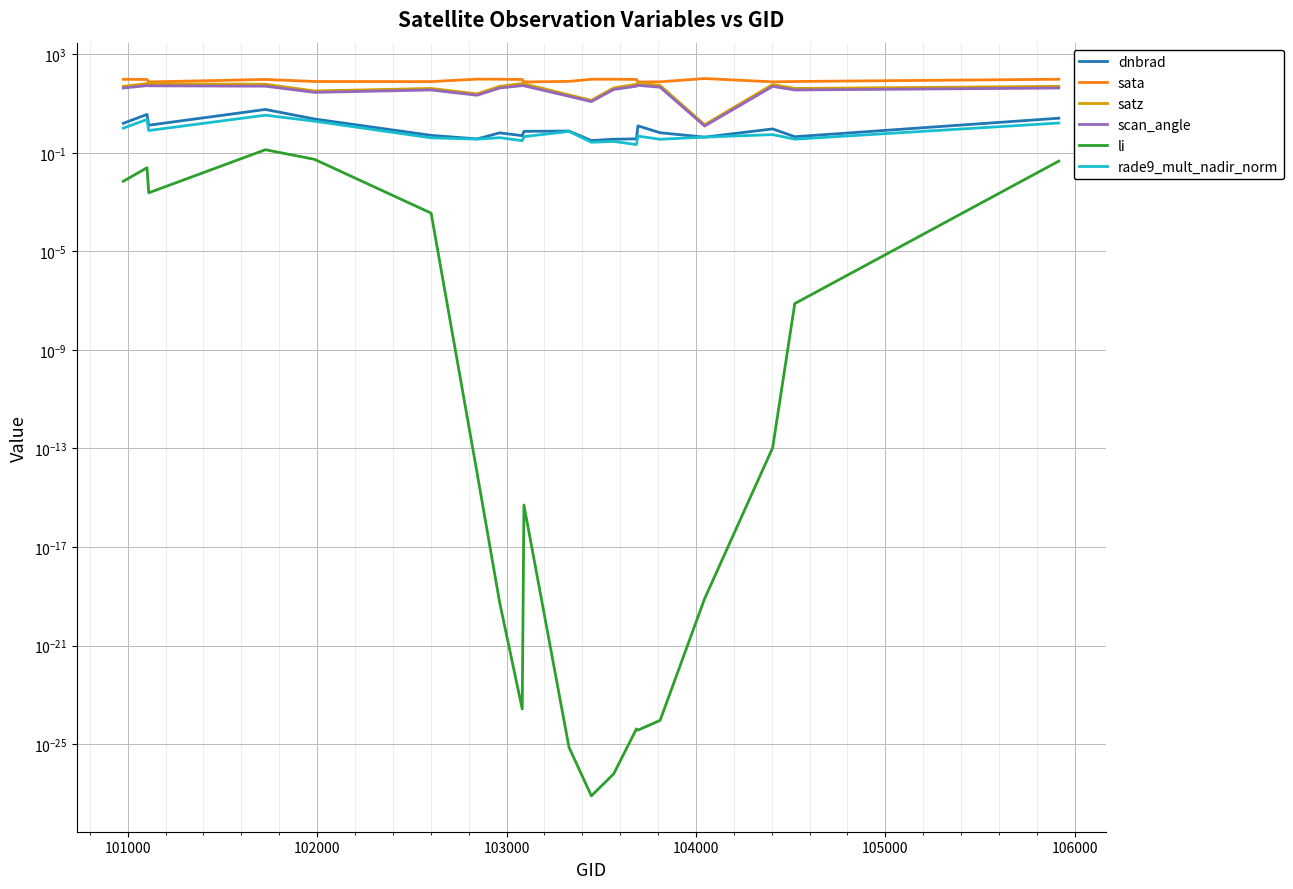

What is the sum of all satz values?

924.6